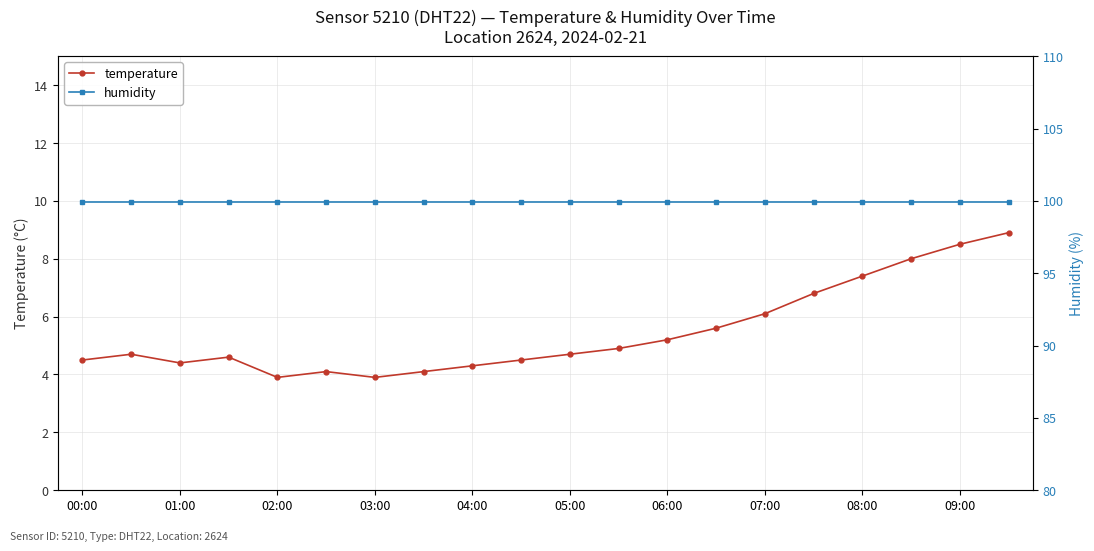

True or false: temperature has more than 2 points higher than both neighbors.

True